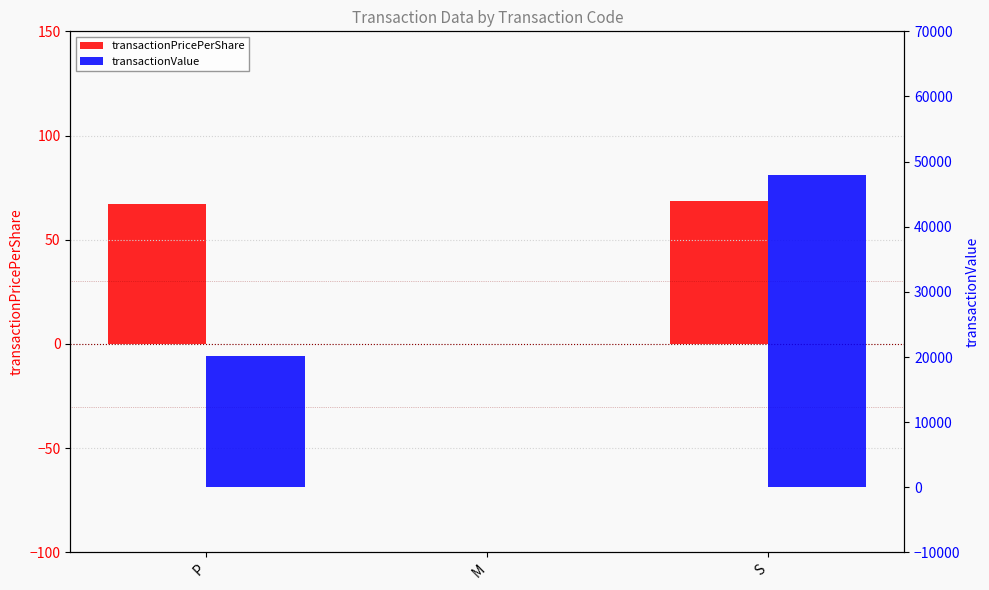

What are all the series names shown in the legend?

transactionPricePerShare, transactionValue